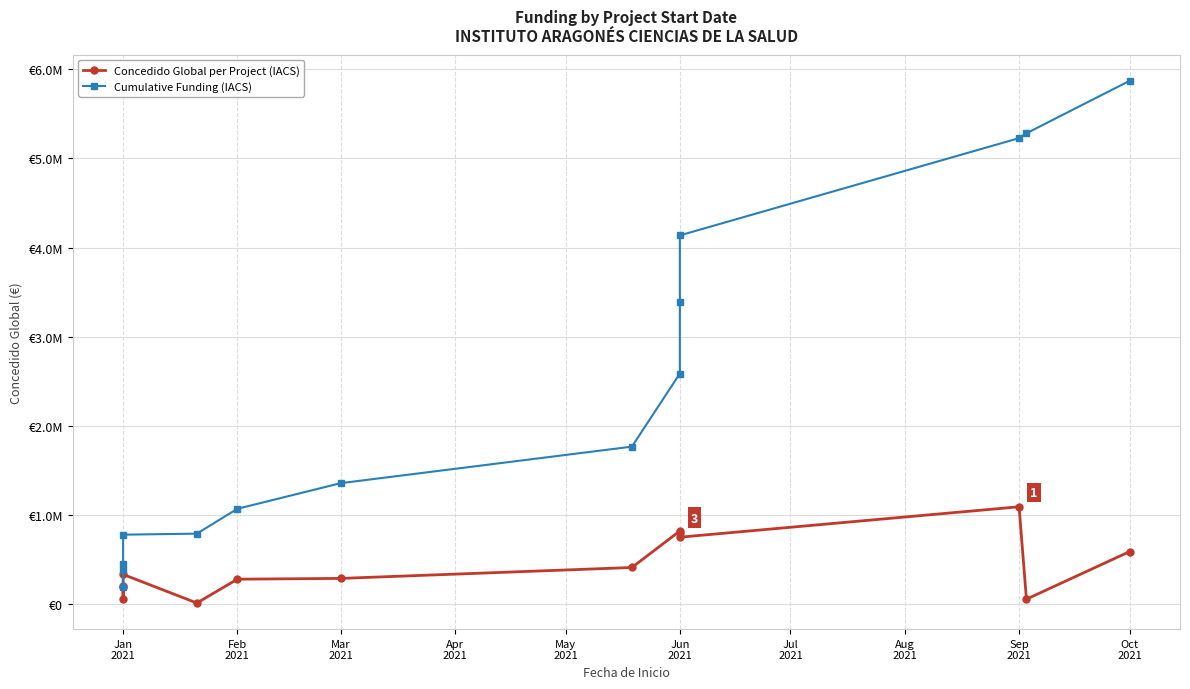

List the series in order of their overall mean, highest first.

Cumulative Funding (IACS), Concedido Global per Project (IACS)